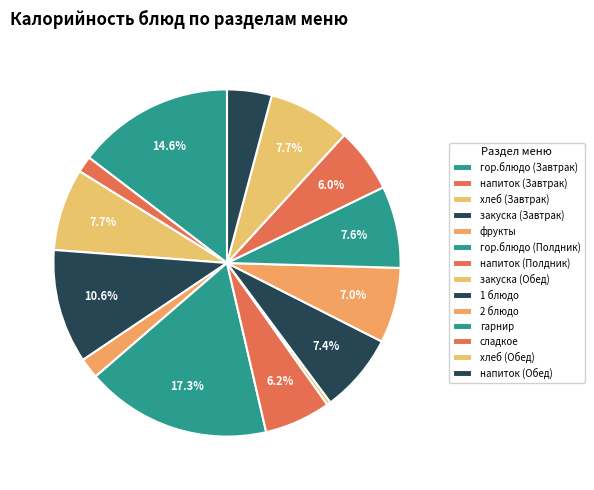

Which slice is the smallest?

закуска (Обед)